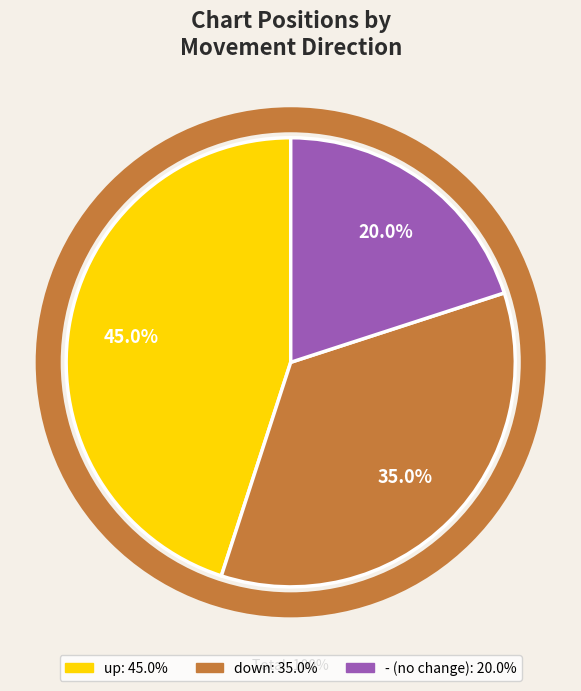

What is the ratio of the value at down to the value at up?

0.8